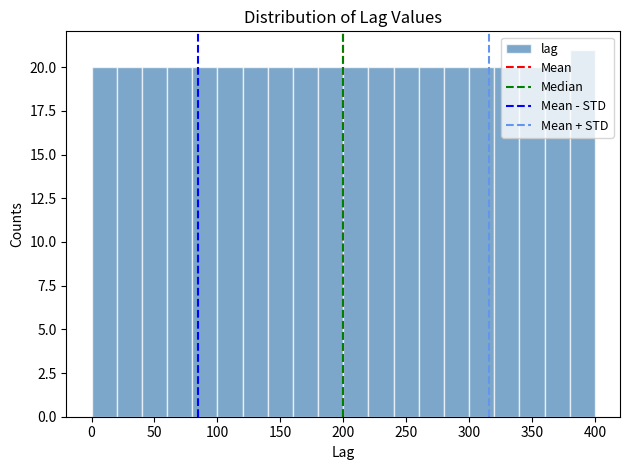

Reading left to right, transcribe this chart: for each bar, give the range it covers on the x-axis and its height. The values are not printed on the chart, so give them approximately, as read against the axis.

0 to 20: 20
20 to 40: 20
40 to 60: 20
60 to 80: 20
80 to 100: 20
100 to 120: 20
120 to 140: 20
140 to 160: 20
160 to 180: 20
180 to 200: 20
200 to 220: 20
220 to 240: 20
240 to 260: 20
260 to 280: 20
280 to 300: 20
300 to 320: 20
320 to 340: 20
340 to 360: 20
360 to 380: 20
380 to 400: 21